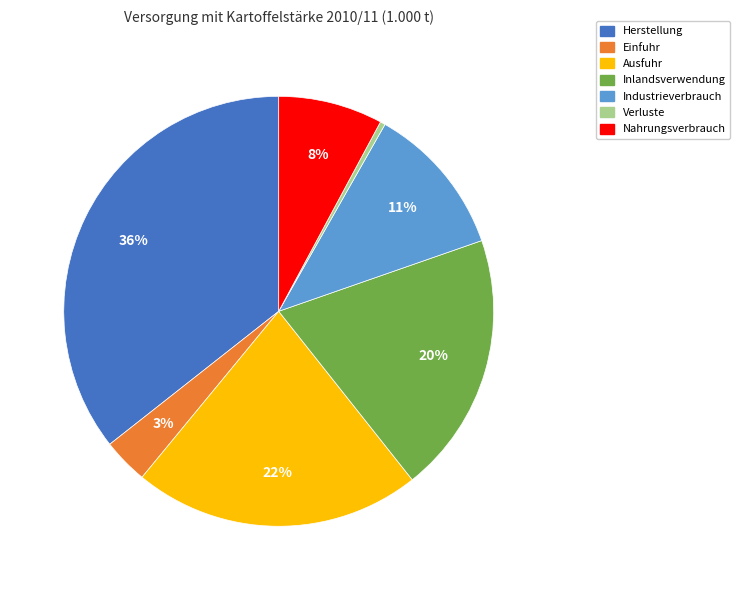

What is the ratio of the value at Herstellung to the value at Verluste?

92.4